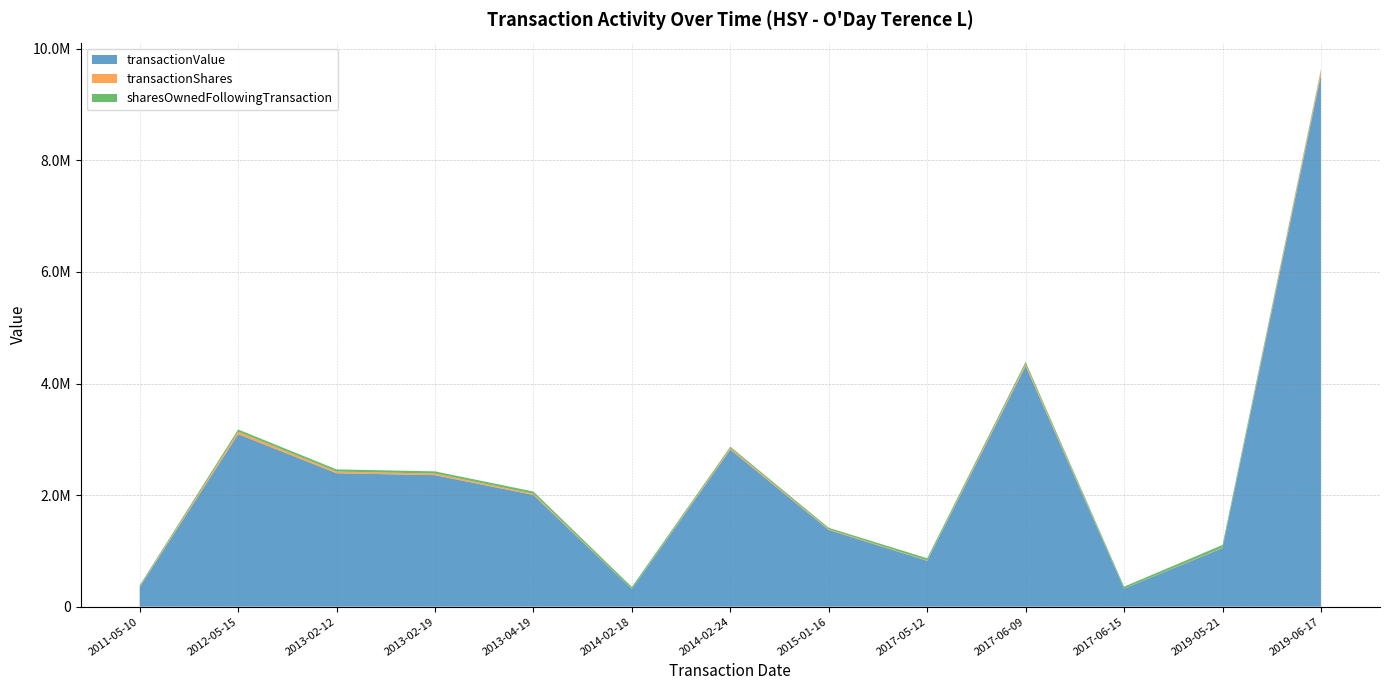

Reading right to left, transcribe all the data shown in this chart.

transactionValue: 9534745	1050038	323027	4313243	821546	1375000	2816081	314520	2002230	2356978	2391636	3091782	350600
transactionShares: 69444	8058	2806	37875	7678	12500	26137	3000	22247	29074	29665	45000	10000
sharesOwnedFollowingTransaction: 26608	47980	32222	37428	37428	25507	25507	34811	39070	39070	39070	39070	20996